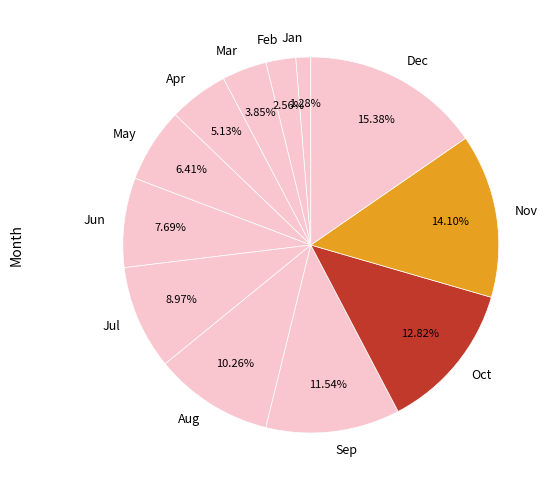

Is it true that Jan is 11% of the pie?

False